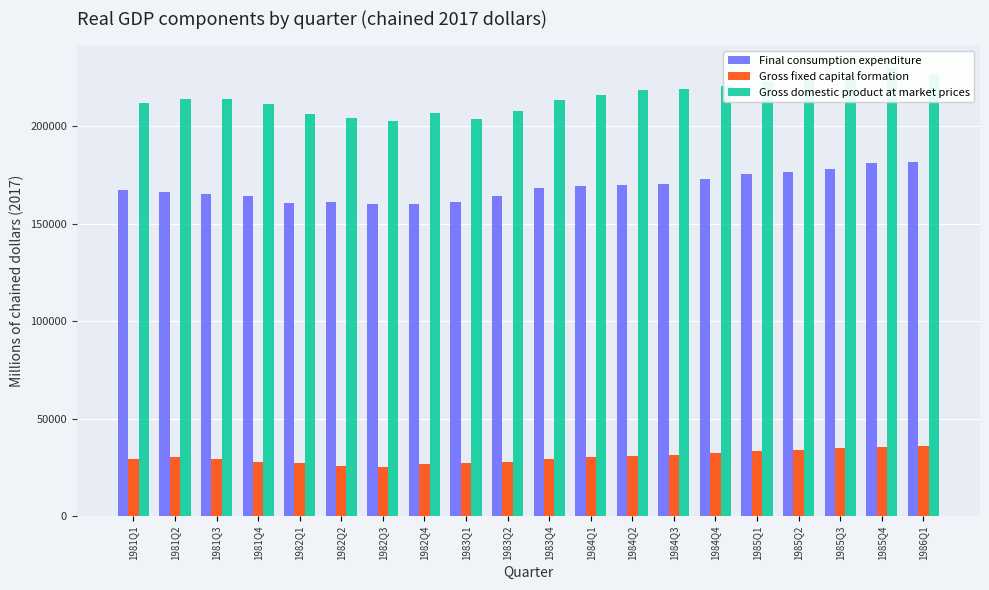

Which category has the lowest value across all series?

1982Q3